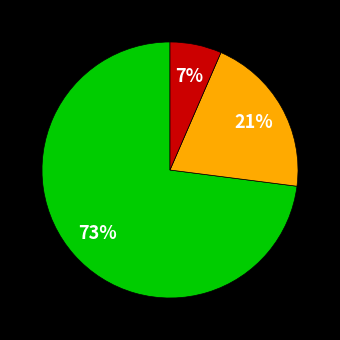

Is there a majority slice in this chart?

Yes